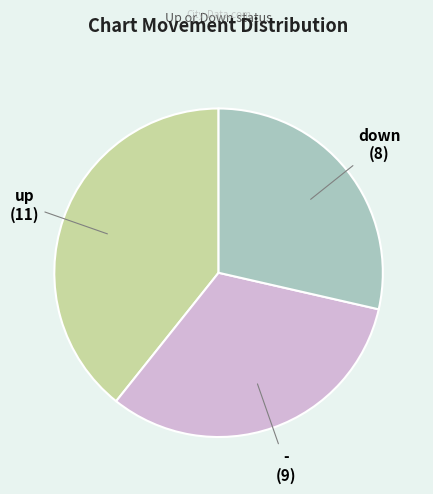

Does any single category account for the majority?

No